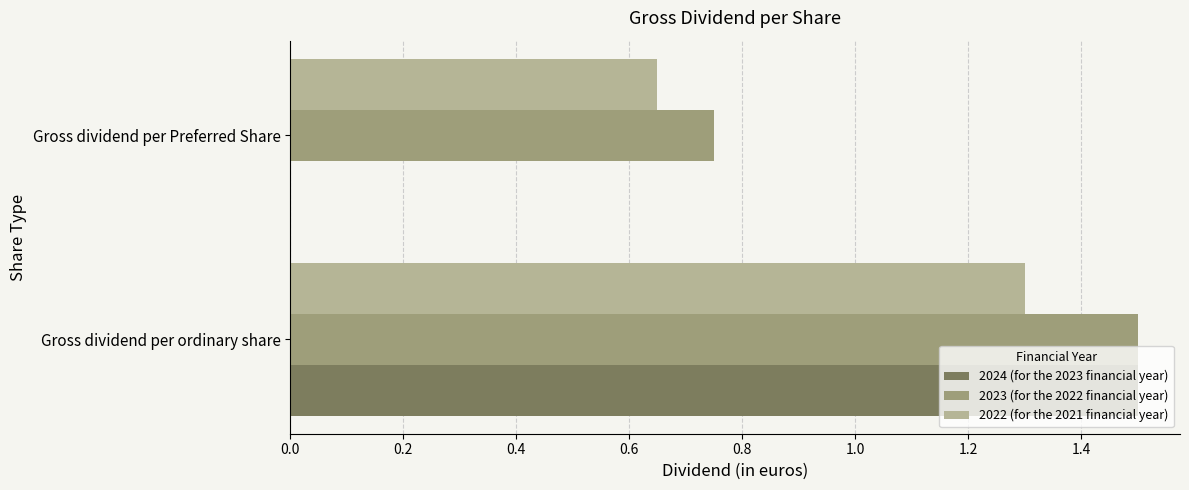

What is the average value of the 2023 (for the 2022 financial year) series?

1.1